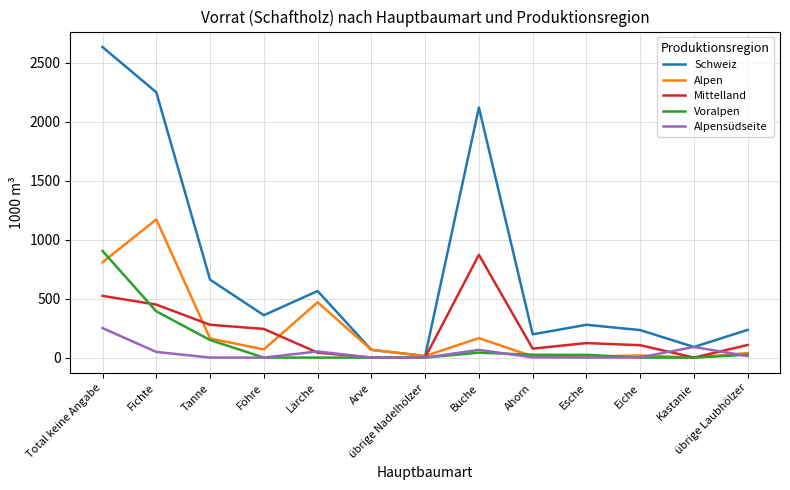

List the series in order of their peak value, lowest first.

Alpensüdseite, Mittelland, Voralpen, Alpen, Schweiz